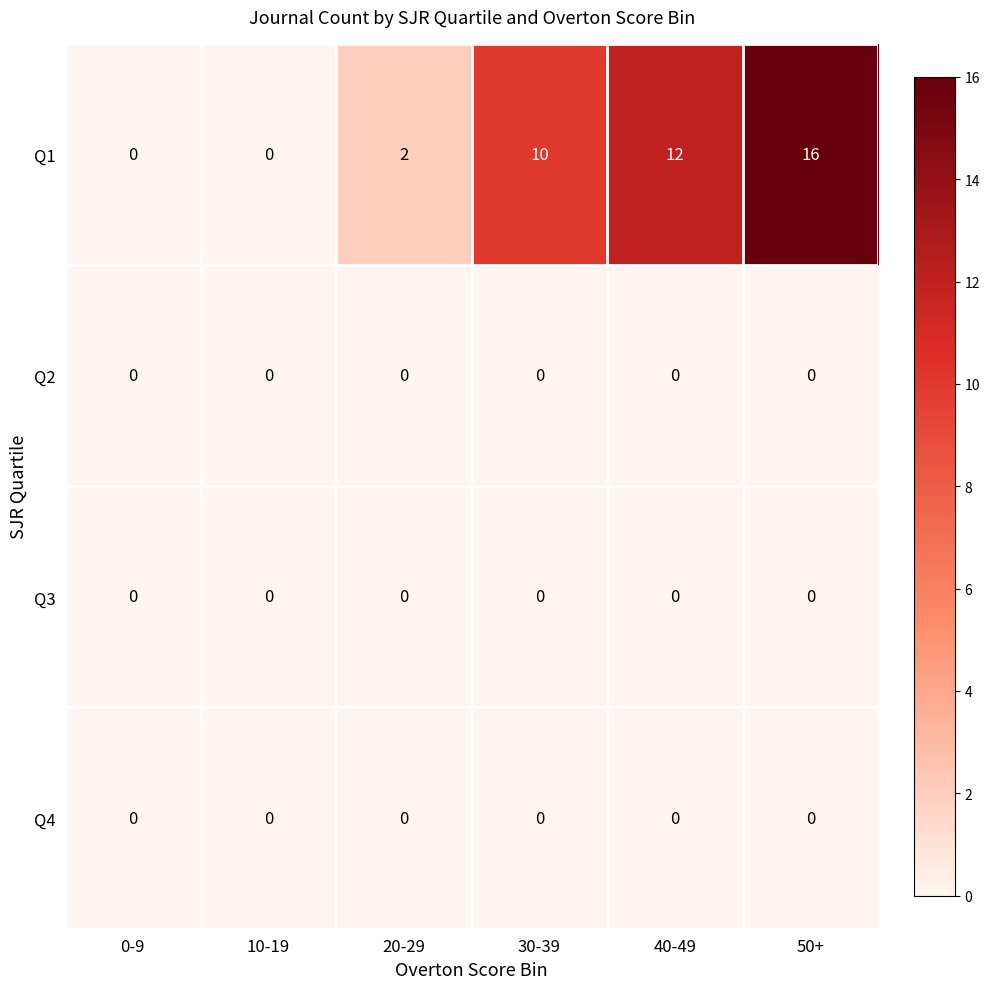

Reading left to right, list all the values displayed in this chart.

Q1: 0-9=0	10-19=0	20-29=2	30-39=10	40-49=12	50+=16
Q2: 0-9=0	10-19=0	20-29=0	30-39=0	40-49=0	50+=0
Q3: 0-9=0	10-19=0	20-29=0	30-39=0	40-49=0	50+=0
Q4: 0-9=0	10-19=0	20-29=0	30-39=0	40-49=0	50+=0